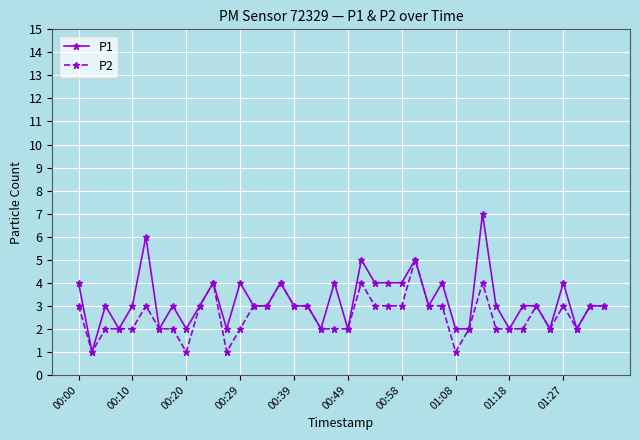

What is the greatest value displayed?

7